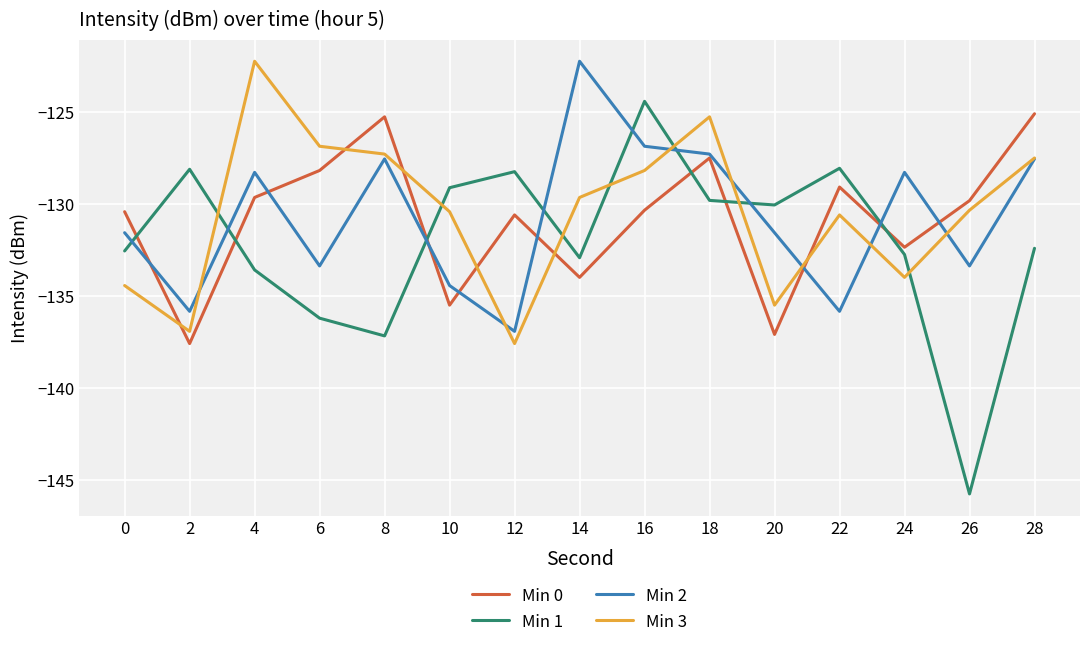

What value does the Min 3 series have at 14?

-129.6